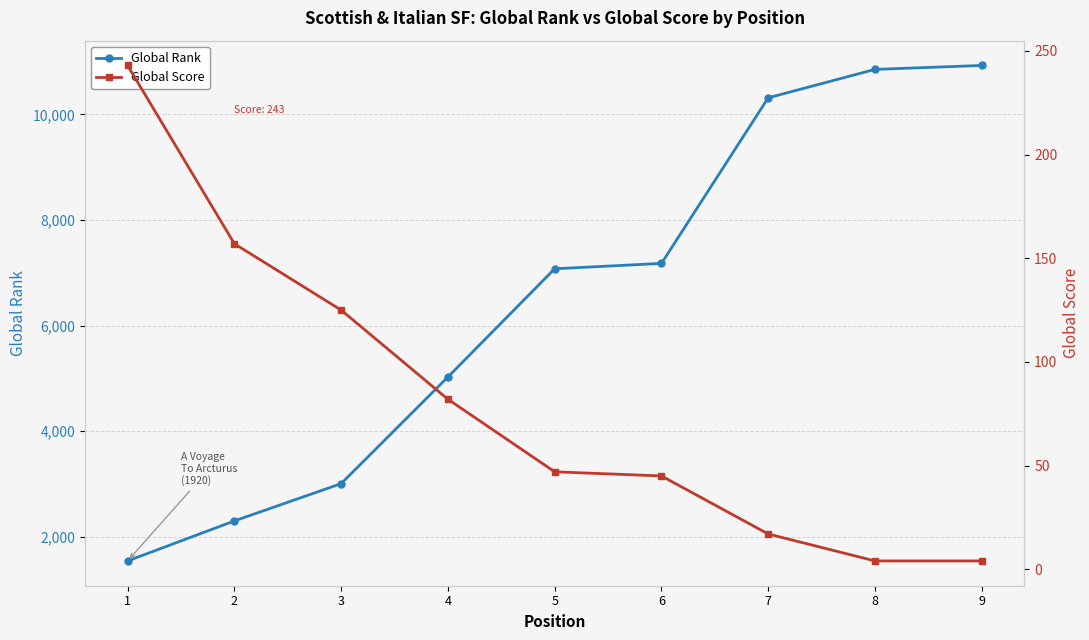

Is the value of Global Score at 6 greater than the value of Global Rank at 5?

No